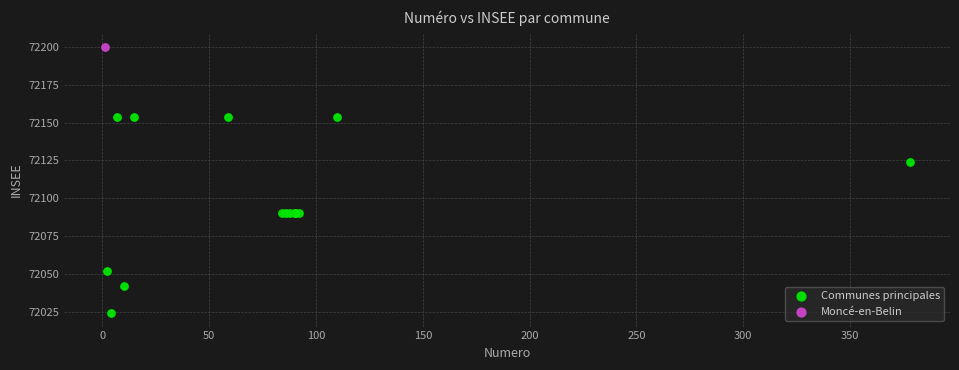

What are all the series names shown in the legend?

Communes principales, Moncé-en-Belin